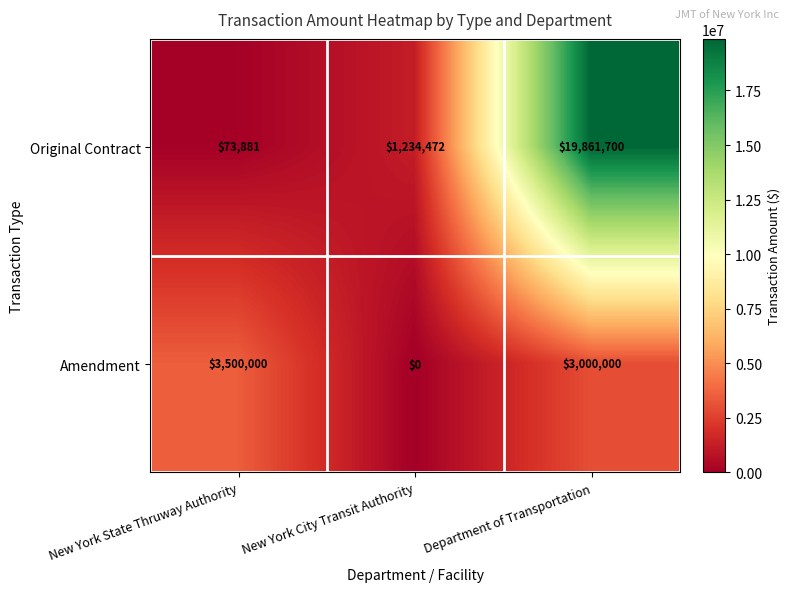

List the series in order of their peak value, lowest first.

Amendment, Original Contract